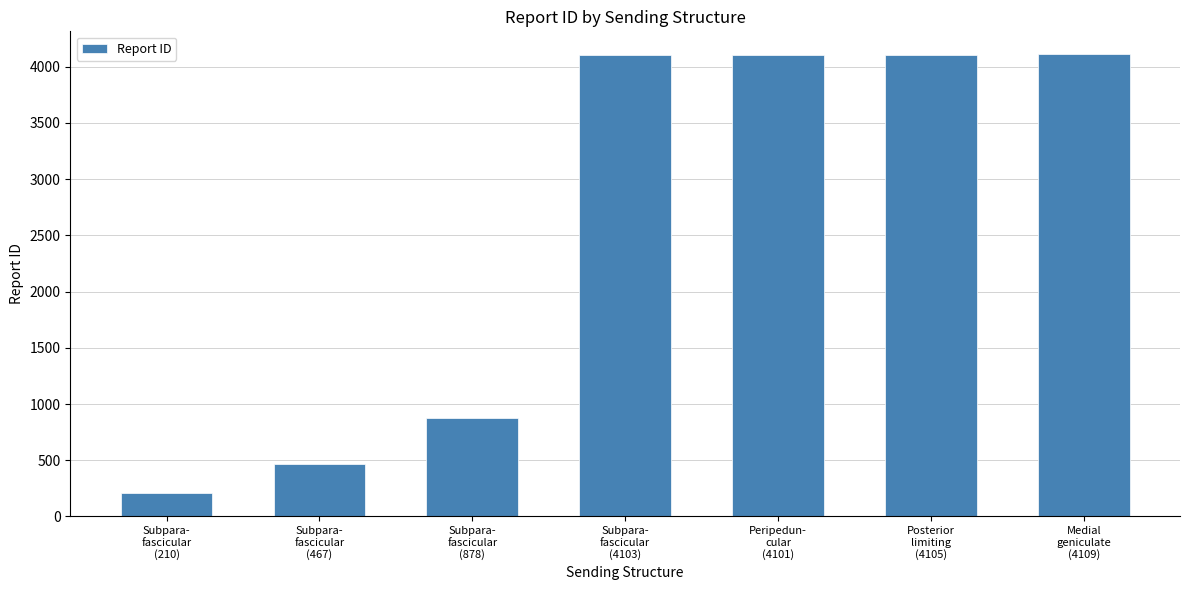

What is the maximum value shown in the chart?

4109